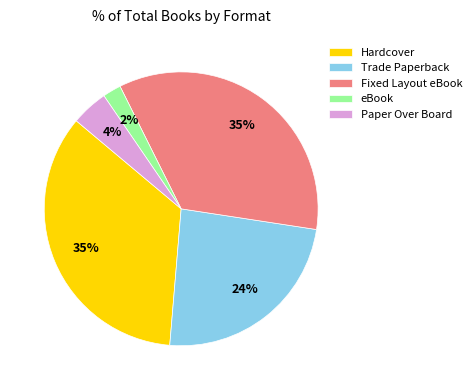

How many segments does this pie chart have?

5